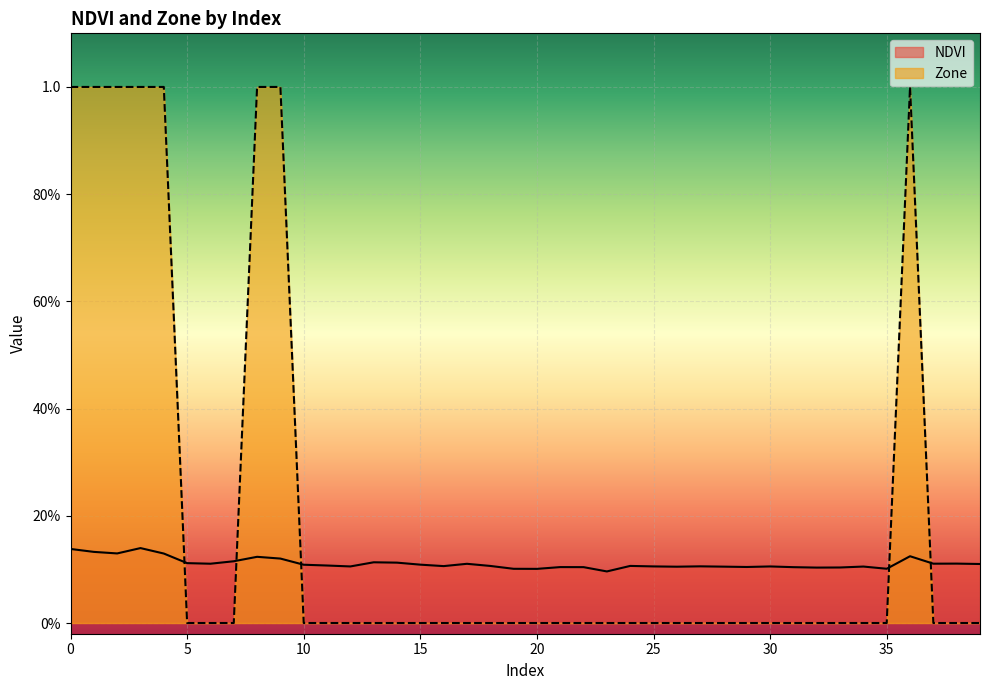

What is the average value of the NDVI series?

0.1